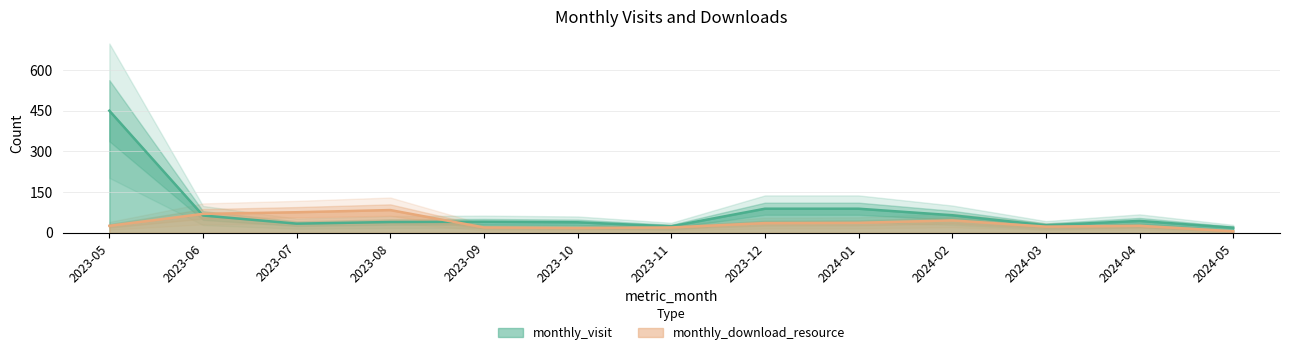

Where is monthly_download_resource nearest to the value 45?

2024-02